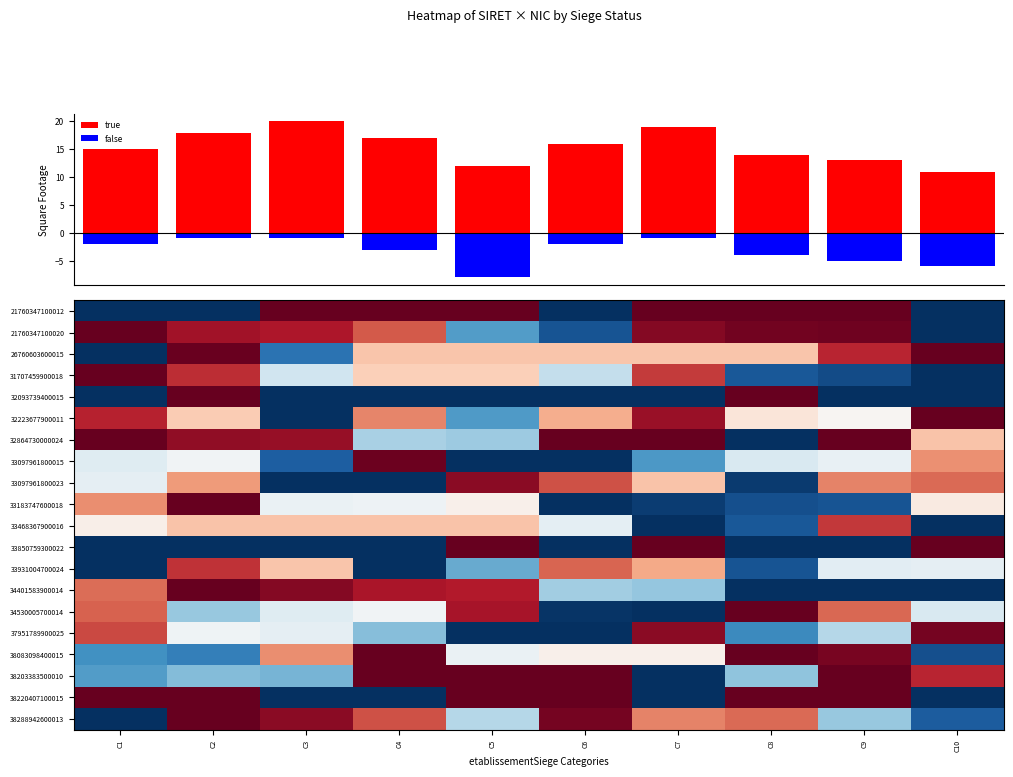

What is the spread (max minus min) of values at C3?

21.0